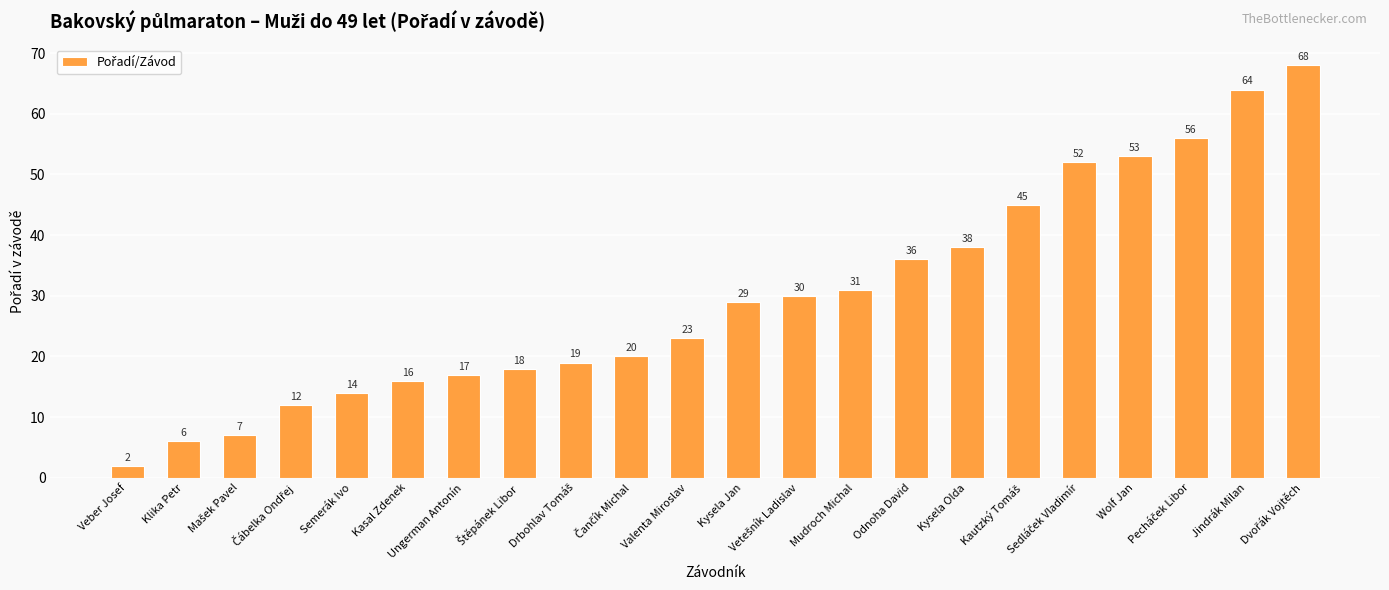

How many distinct data groups are displayed?

1